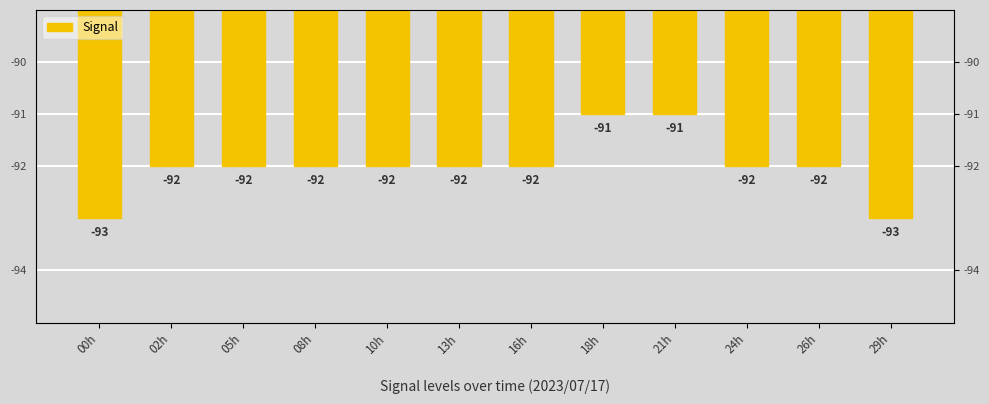

What is the smallest value displayed?

-93